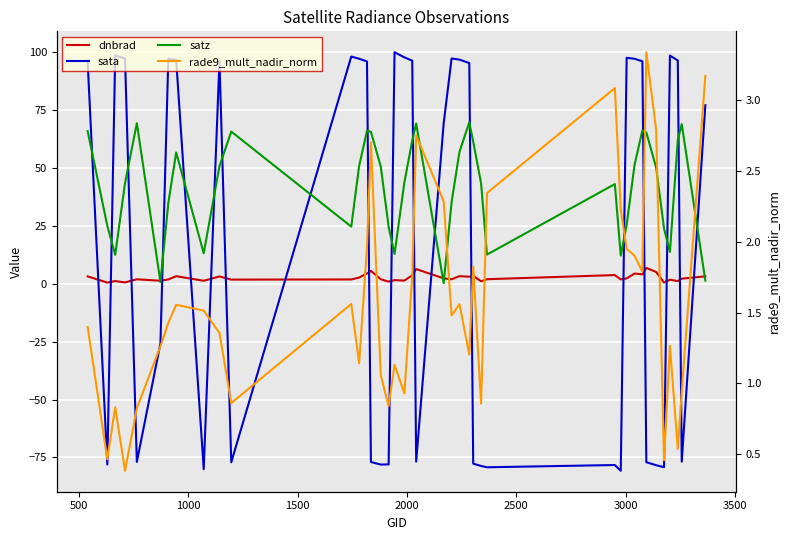

At how many categories does at least one series exceed -32?

40